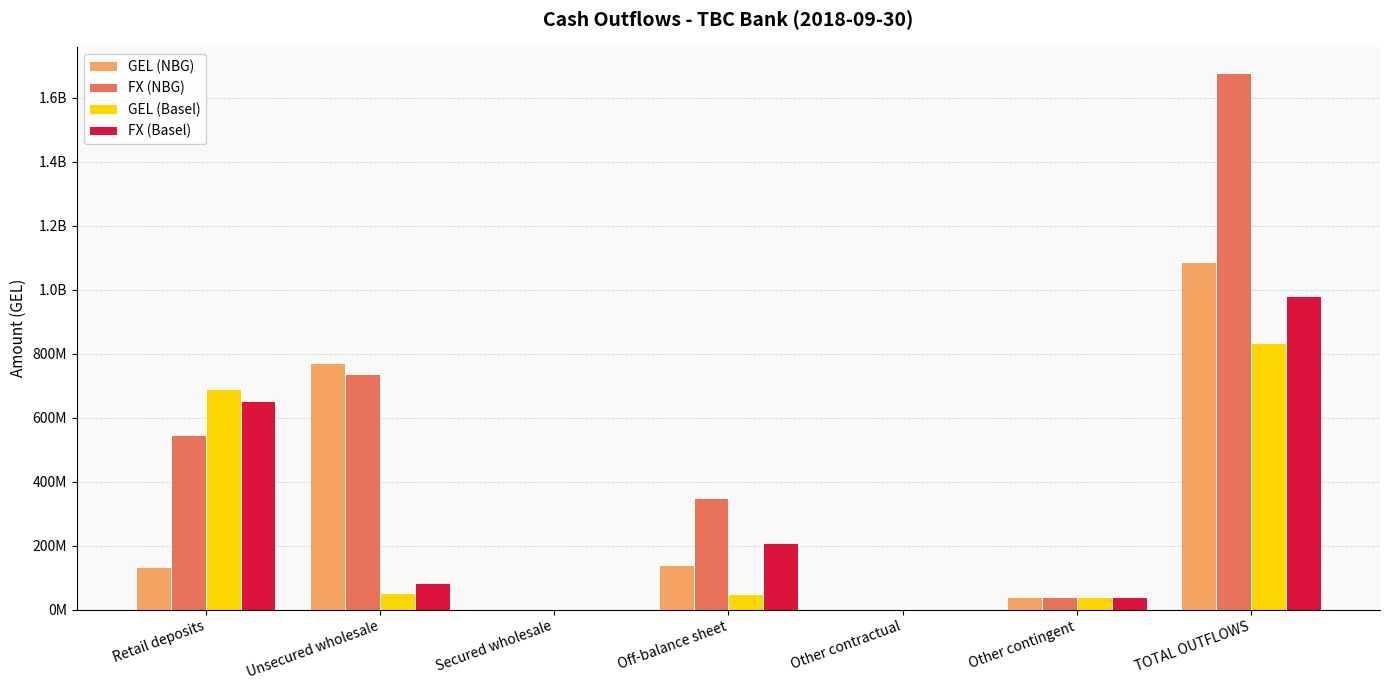

What are all the series names shown in the legend?

GEL (NBG), FX (NBG), GEL (Basel), FX (Basel)